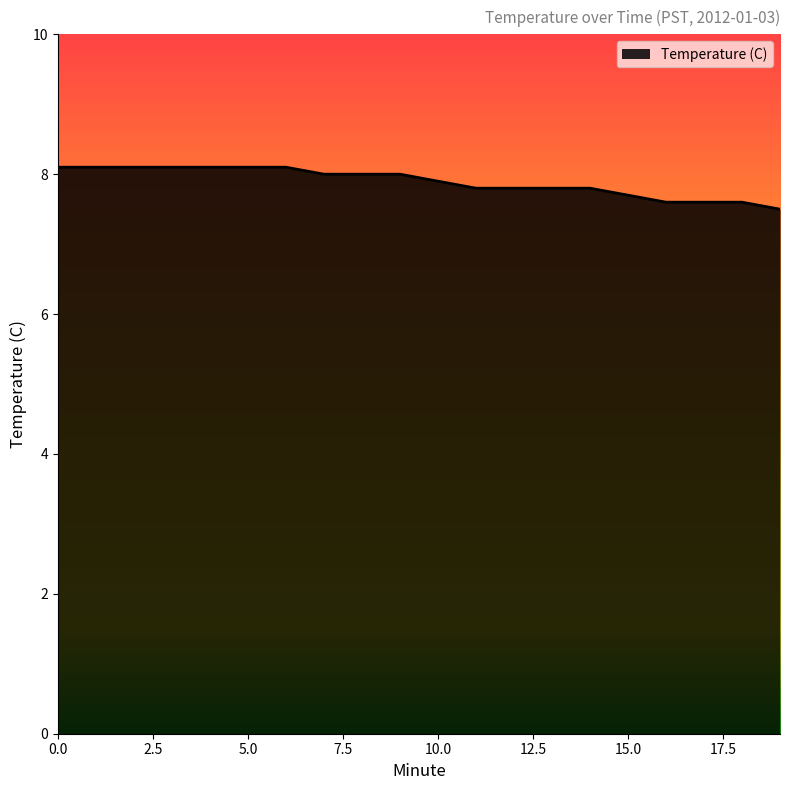

What is the minimum value shown in the chart?

7.5